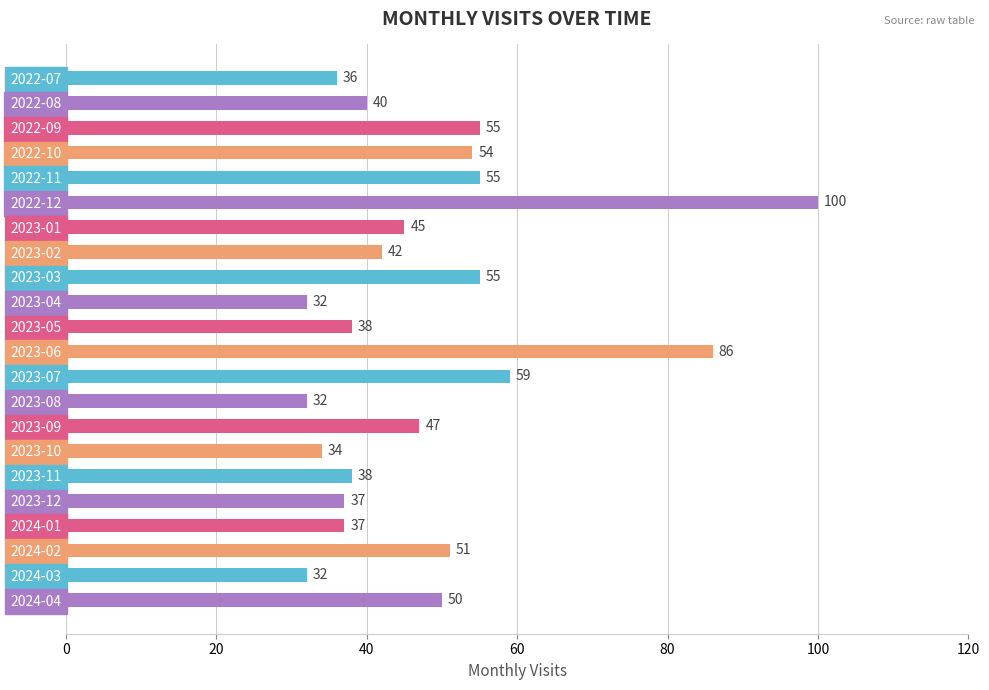

Is it true that the value at 2023-12 is 49?

False